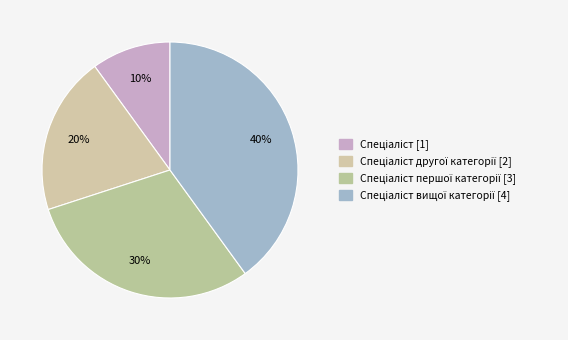

Is there any slice that represents more than half of the pie?

No